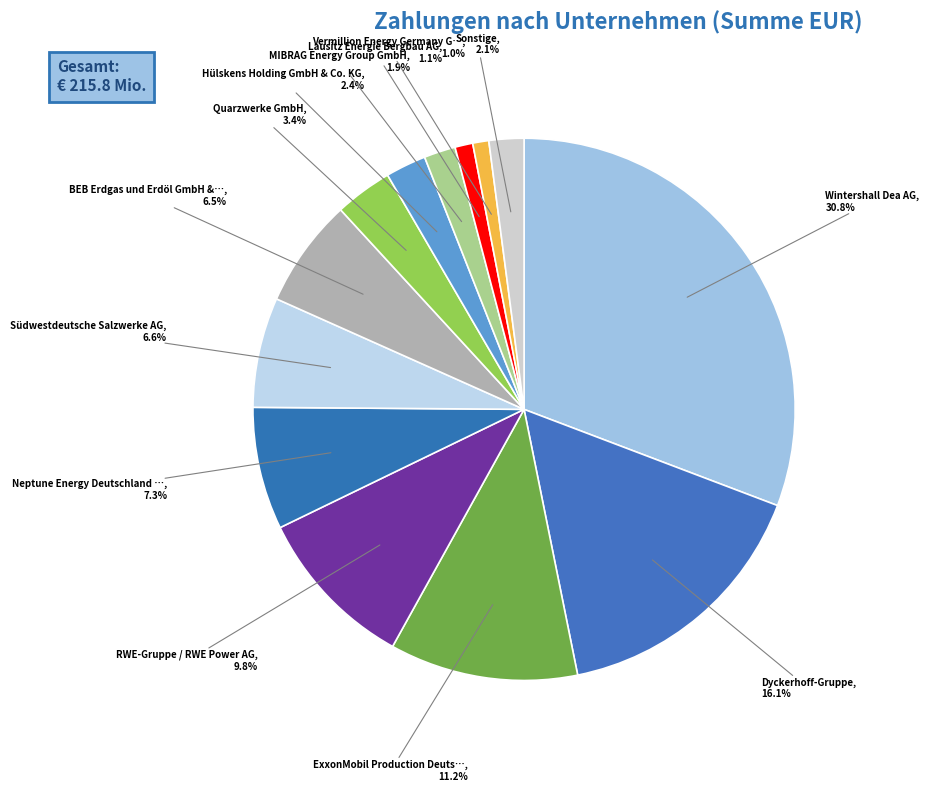

How many segments does this pie chart have?

13